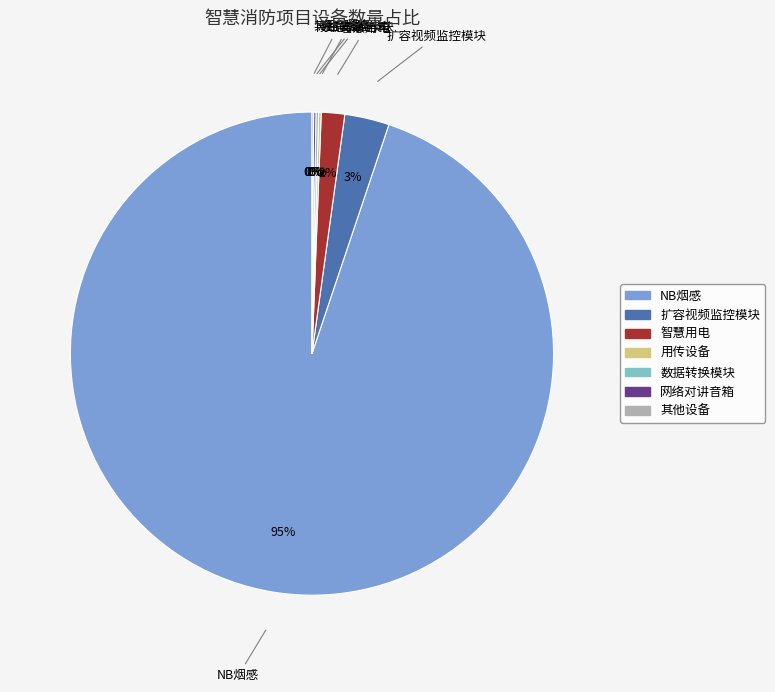

Is it true that NB烟感 is 95% of the pie?

True